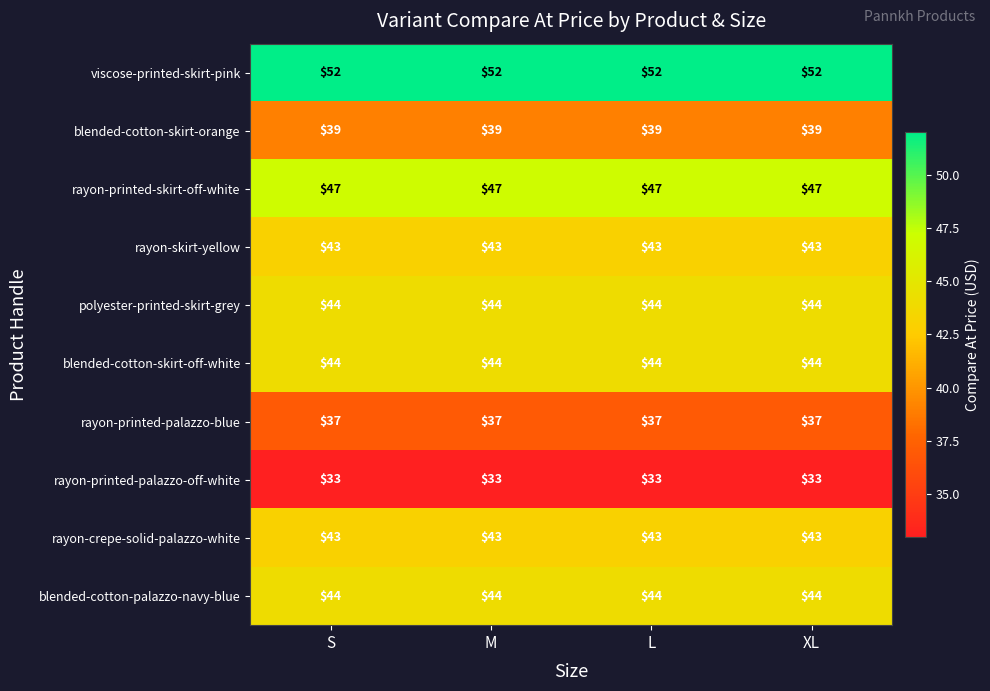

The value of rayon-printed-palazzo-off-white at L is 55. True or false?

False